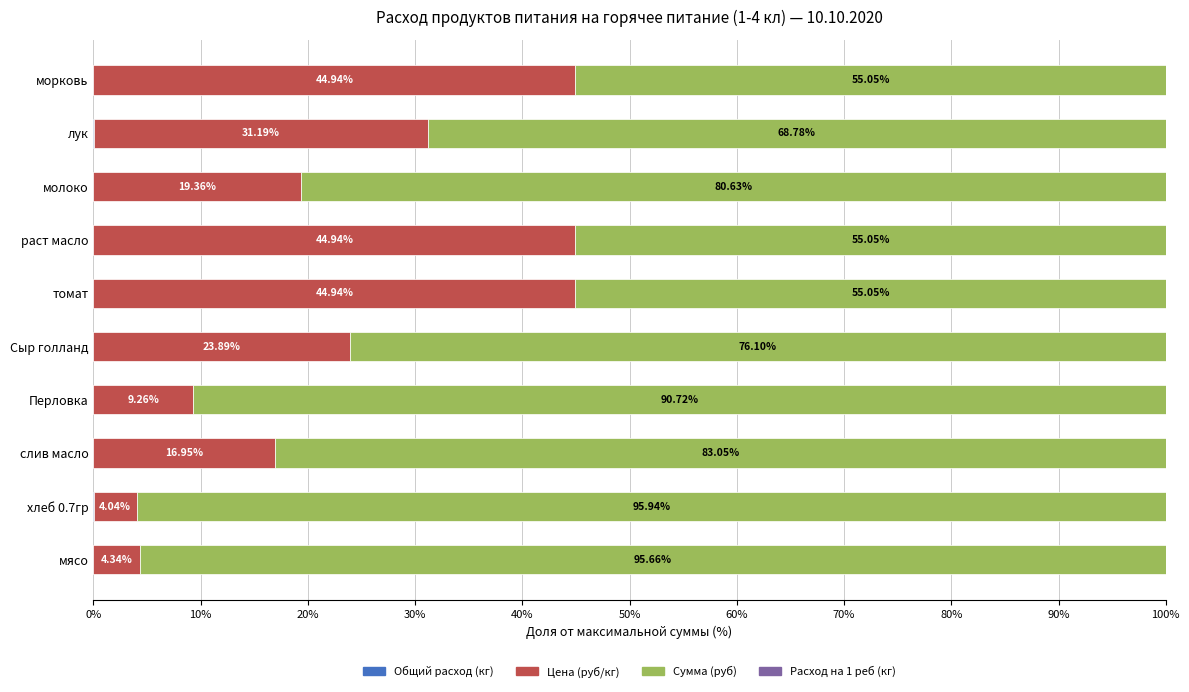

How many distinct data groups are displayed?

4